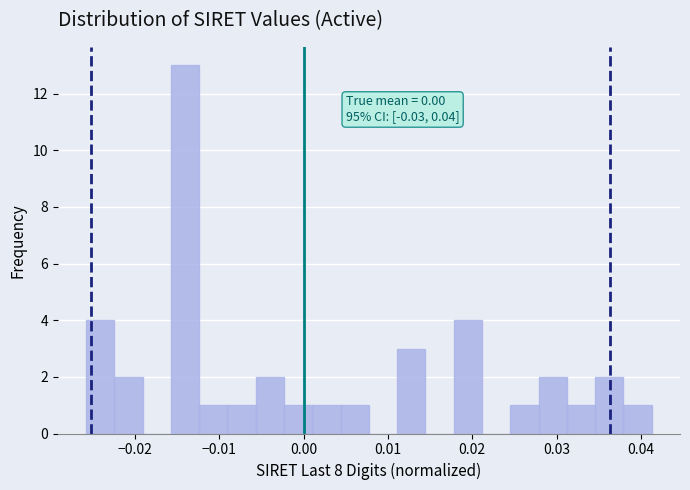

Around what value on the x-axis is the tallest bar? Give the approximate position of its centre, as read against the axis.

-0.014